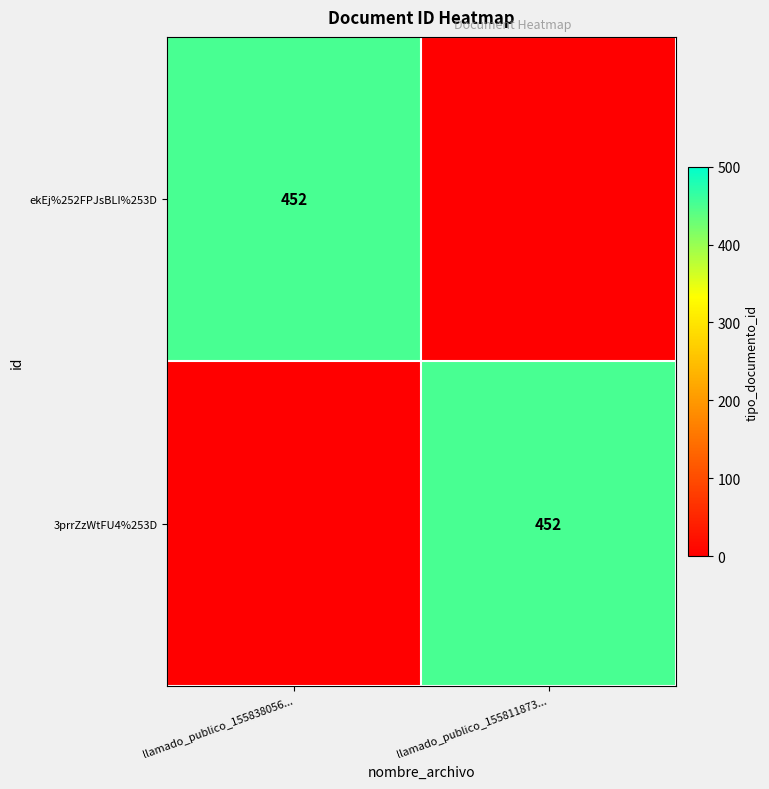

Between llamado_publico_155811873... and llamado_publico_155838056..., which is larger?

llamado_publico_155838056...